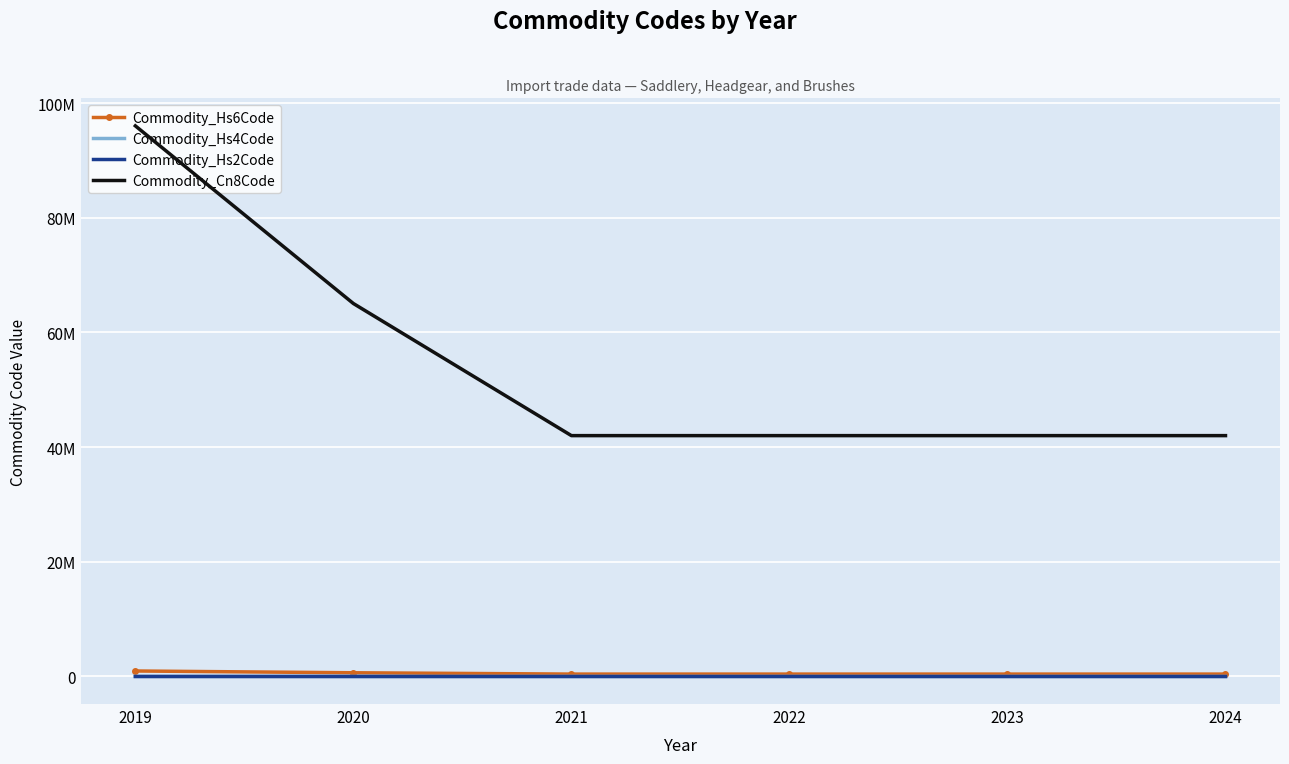

The value of Commodity_Hs6Code at 2021 is 232245. True or false?

False